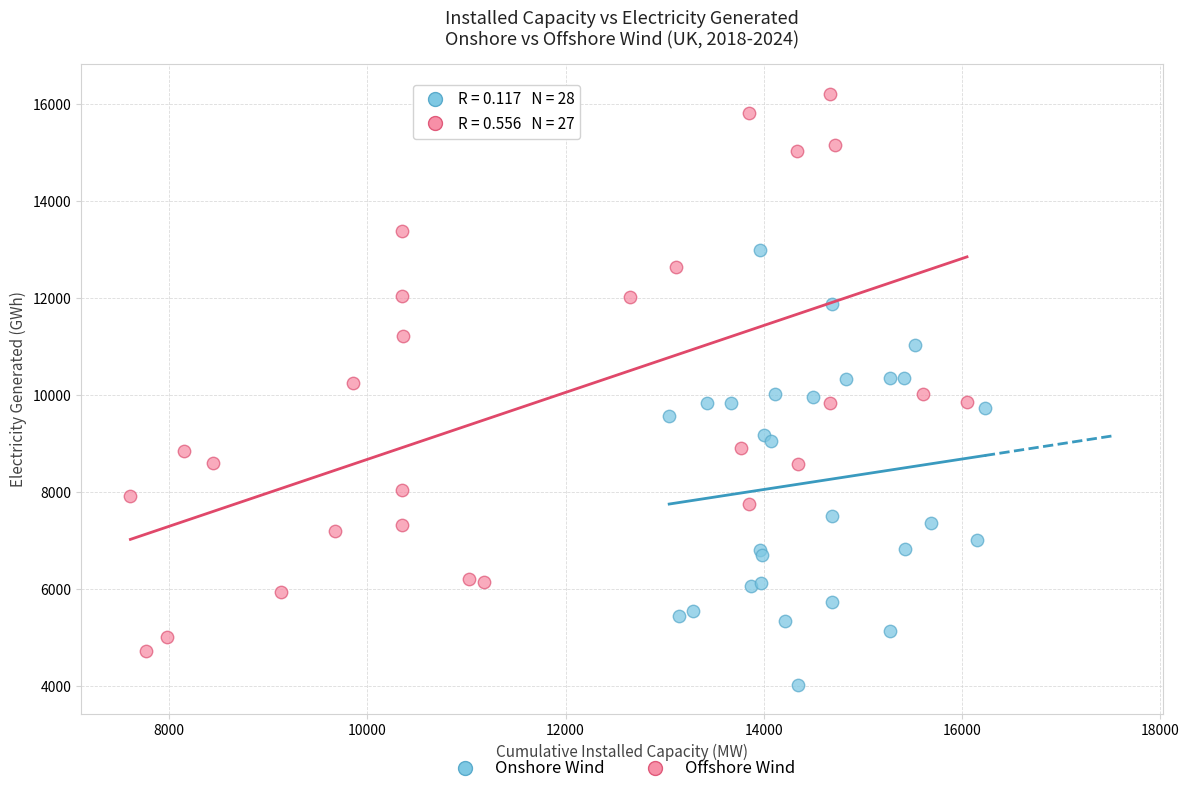

What are all the series names shown in the legend?

Onshore Wind, Offshore Wind